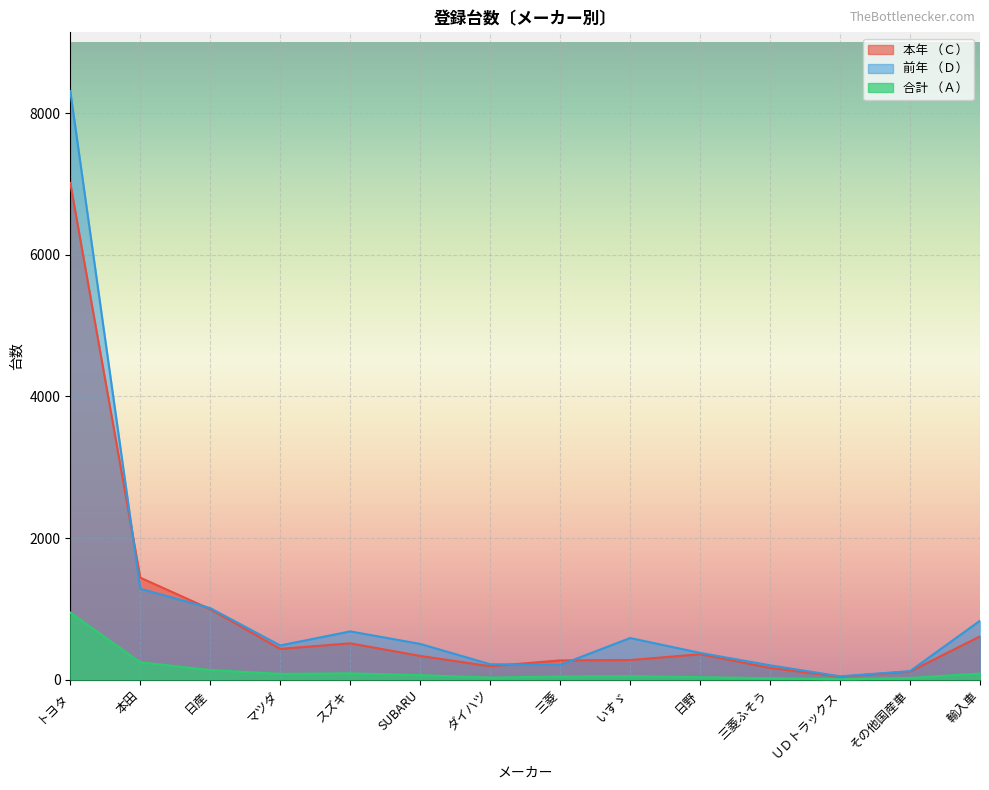

Rank the categories by 本年 （Ｃ） value from highest to lowest.

トヨタ, 本田, 日産, 輸入車, スズキ, マツダ, 日野, SUBARU, いすゞ, 三菱, ダイハツ, 三菱ふそう, その他国産車, ＵＤトラックス